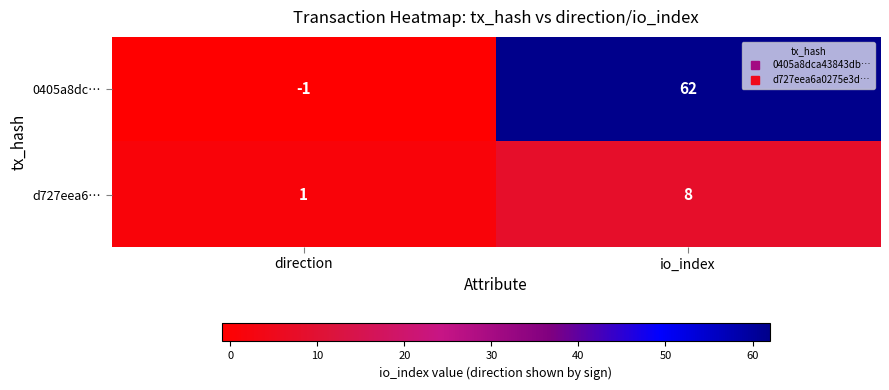

True or false: d727eea6… has a value of 8 at io_index.

True